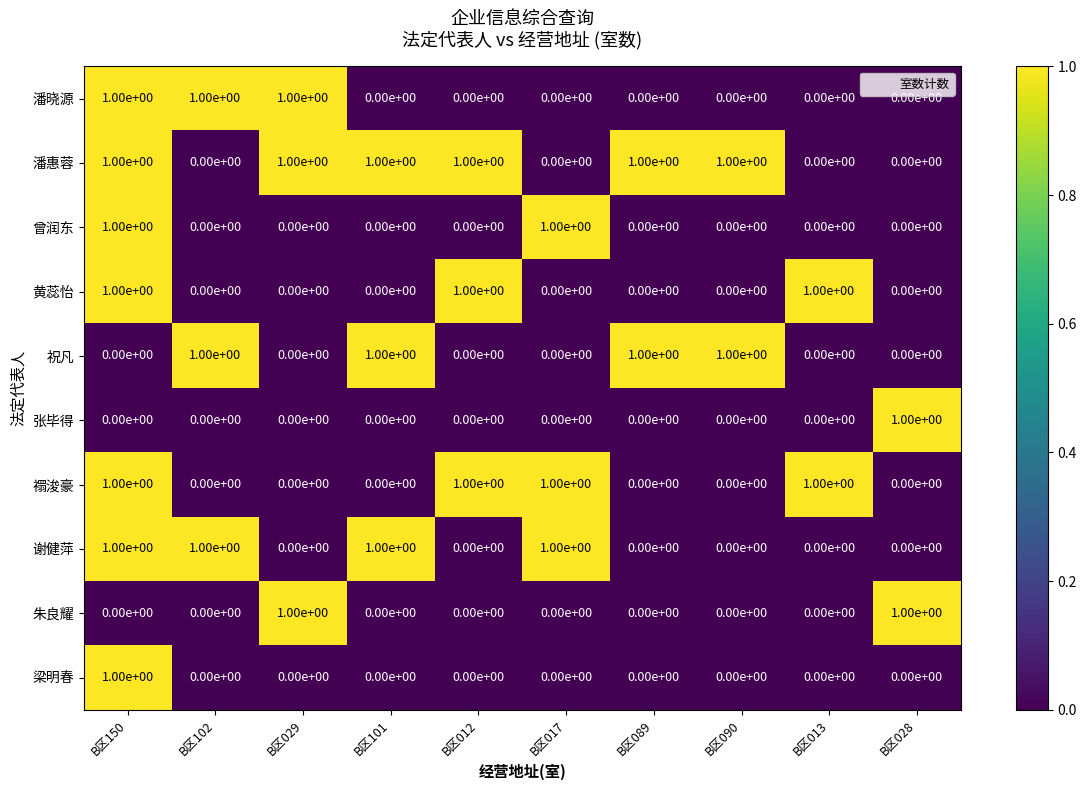

Count the 禤浚豪 values in the range 0 to 1.

10